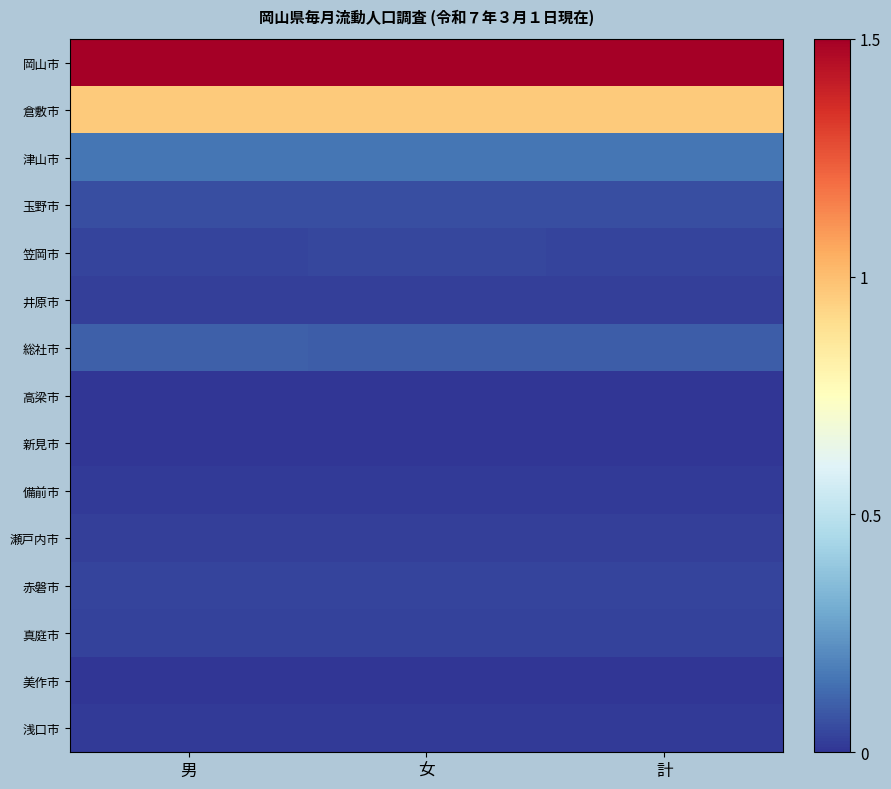

List the series in order of their peak value, lowest first.

美作市, 新見市, 高梁市, 備前市, 浅口市, 瀬戸内市, 井原市, 真庭市, 赤磐市, 笠岡市, 玉野市, 総社市, 津山市, 倉敷市, 岡山市